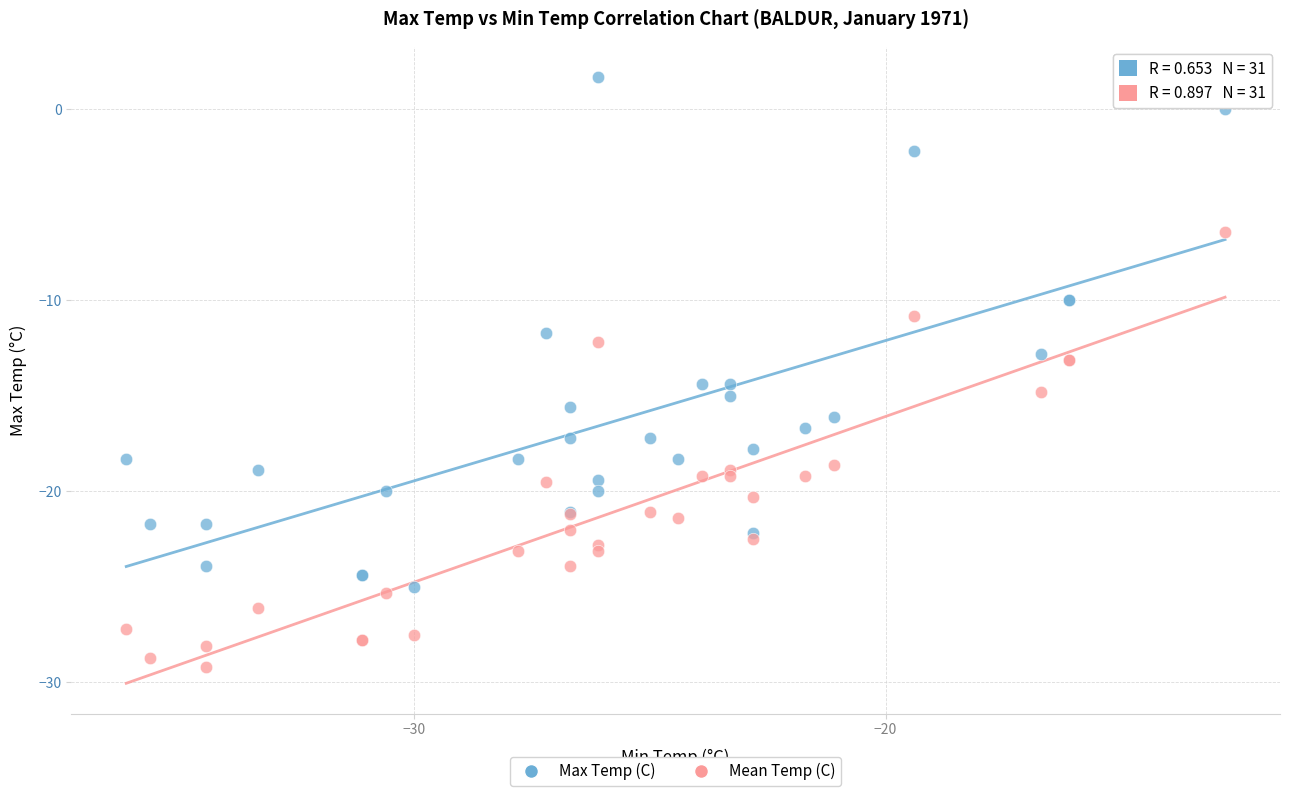

Which series reaches the minimum Y coordinate?

Mean Temp (C)